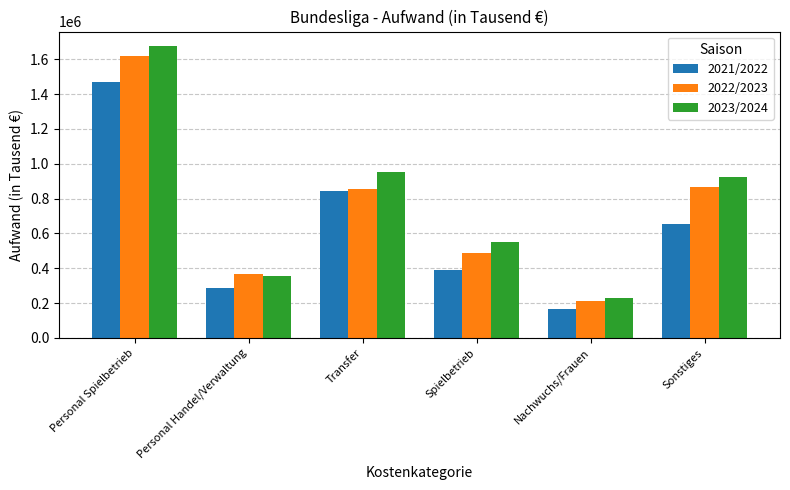

What is the difference between the 2021/2022 values at Transfer and Sonstiges?

190622